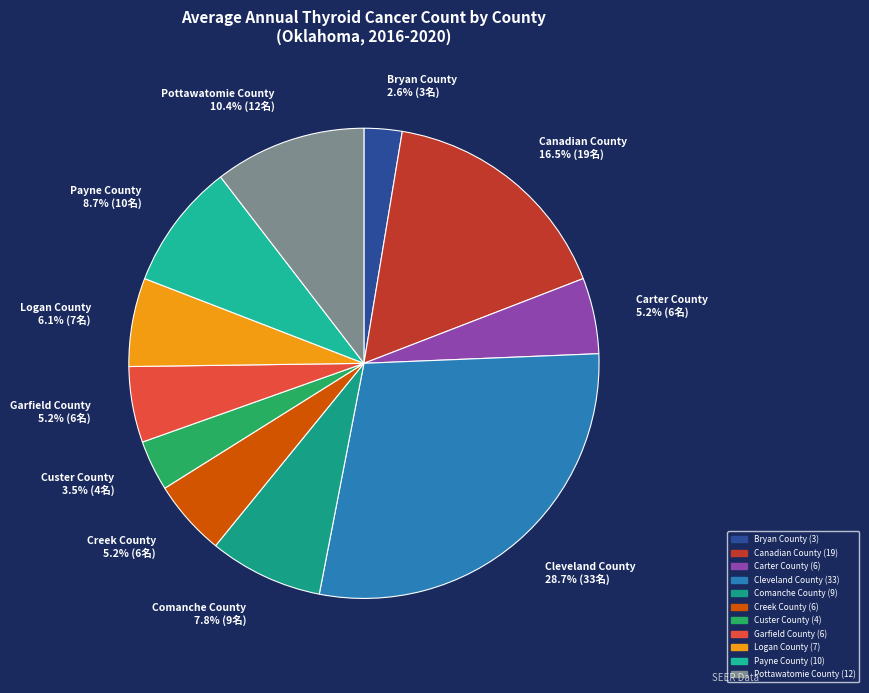

Approximately how many times larger is the value at Payne County compared to Creek County?

1.7